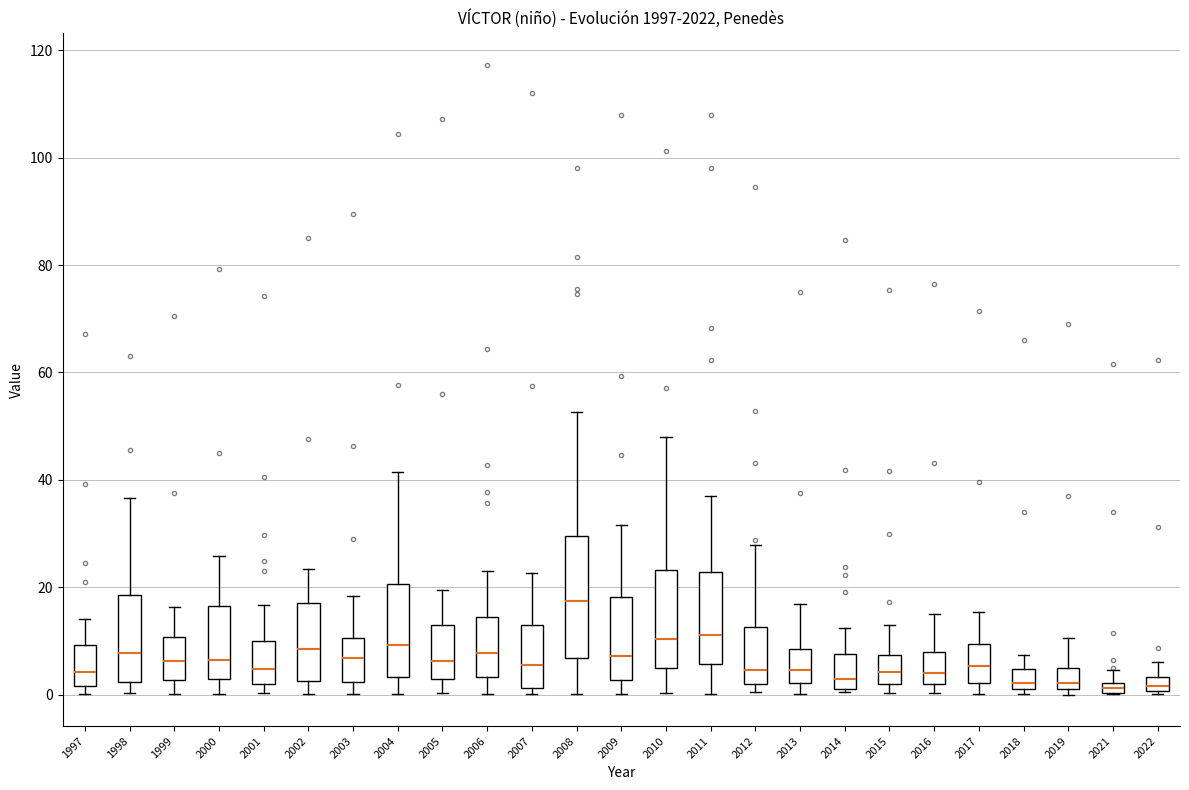

Which box is the tallest, from its lower edge to its upper edge?

2008